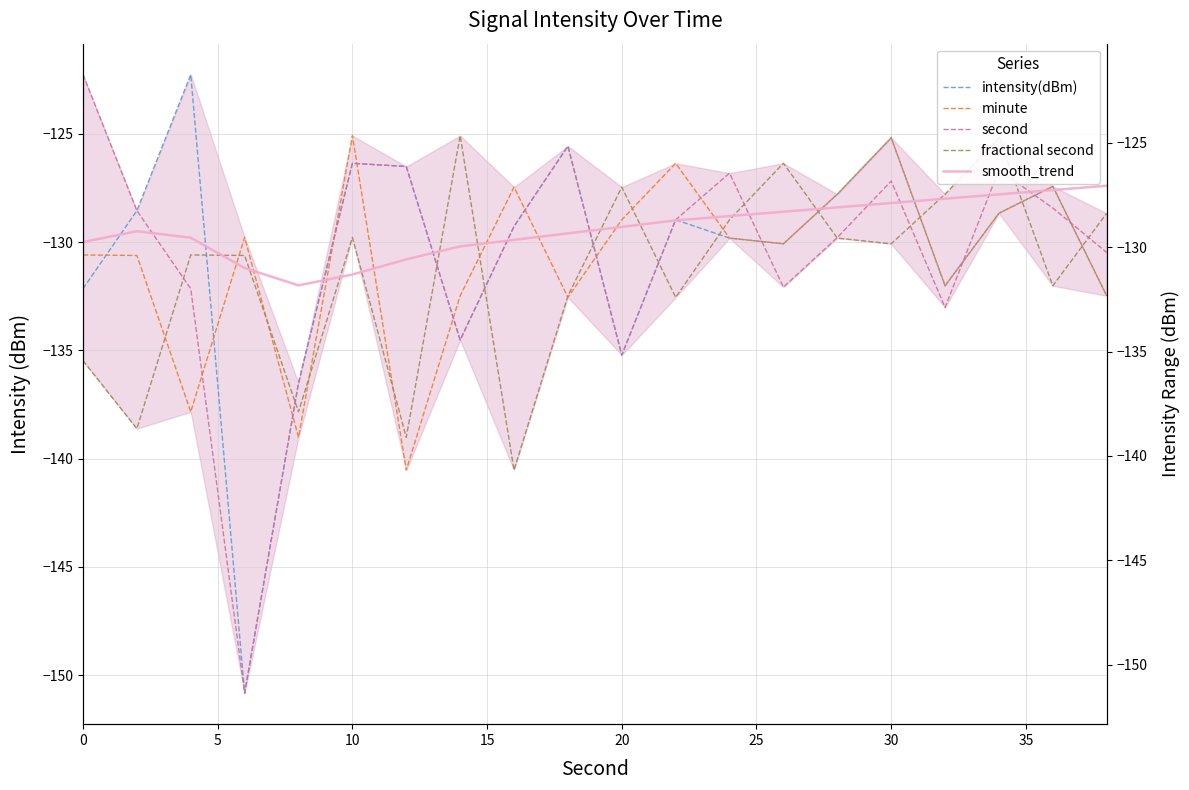

How many values in the second series exceed -128?

7